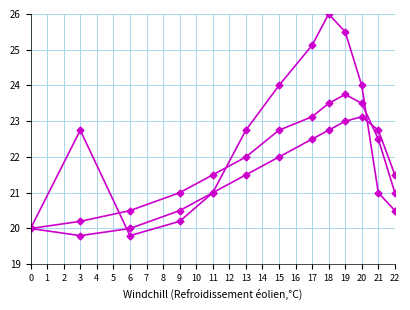

Reading left to right, what are all the values shown in this chart?

series_1: 20.0	22.8	19.8	20.2	21.0	22.8	24.0	25.1	26.0	25.5	24.0	21.0	20.5
series_2: 20.0	20.2	20.5	21.0	21.5	22.0	22.8	23.1	23.5	23.8	23.5	22.5	21.0
series_3: 20.0	19.8	20.0	20.5	21.0	21.5	22.0	22.5	22.8	23.0	23.1	22.8	21.5